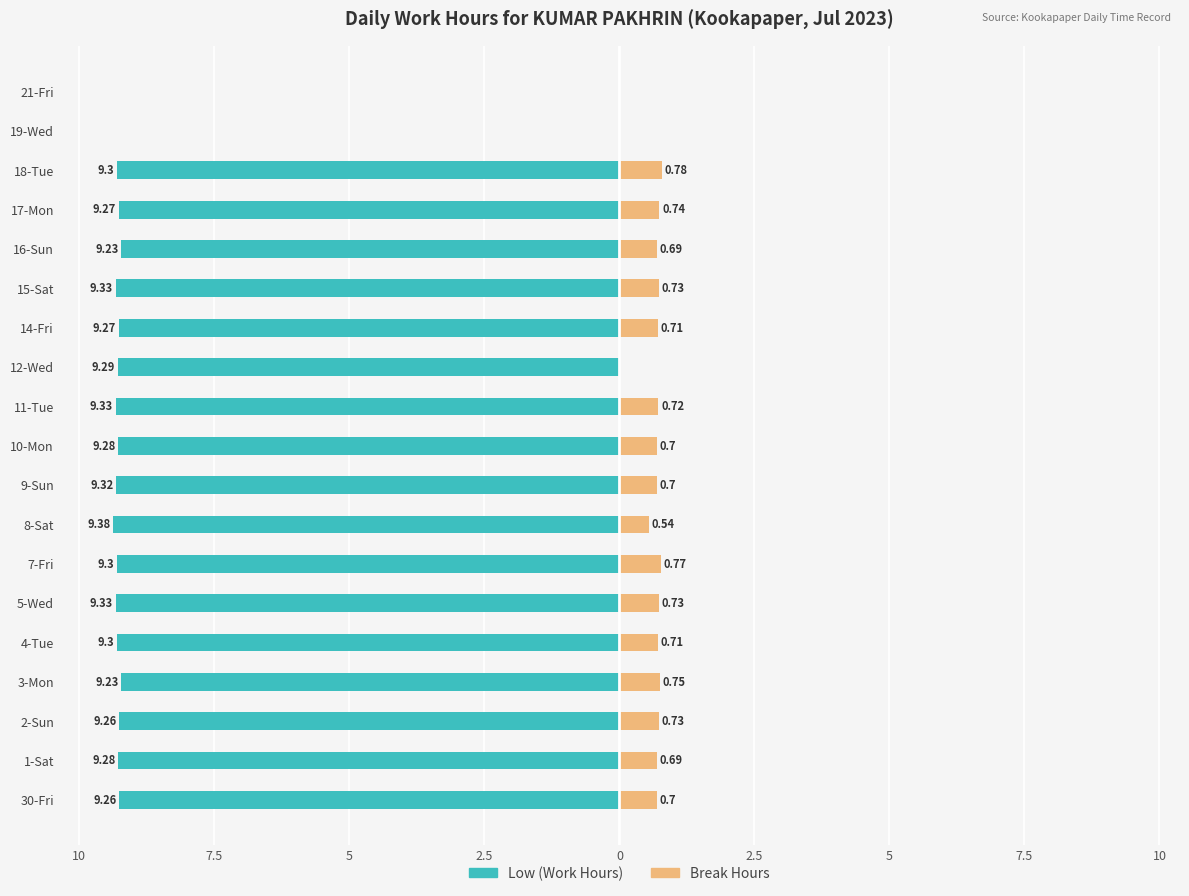

Which has a higher value, 7-Fri or 5-Wed?

7-Fri